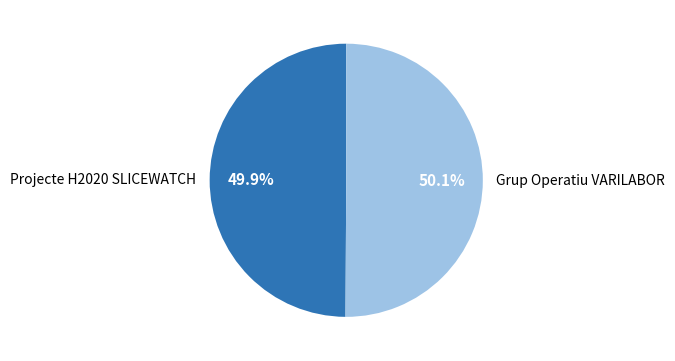

True or false: Projecte H2020 SLICEWATCH accounts for 50% of the total.

True